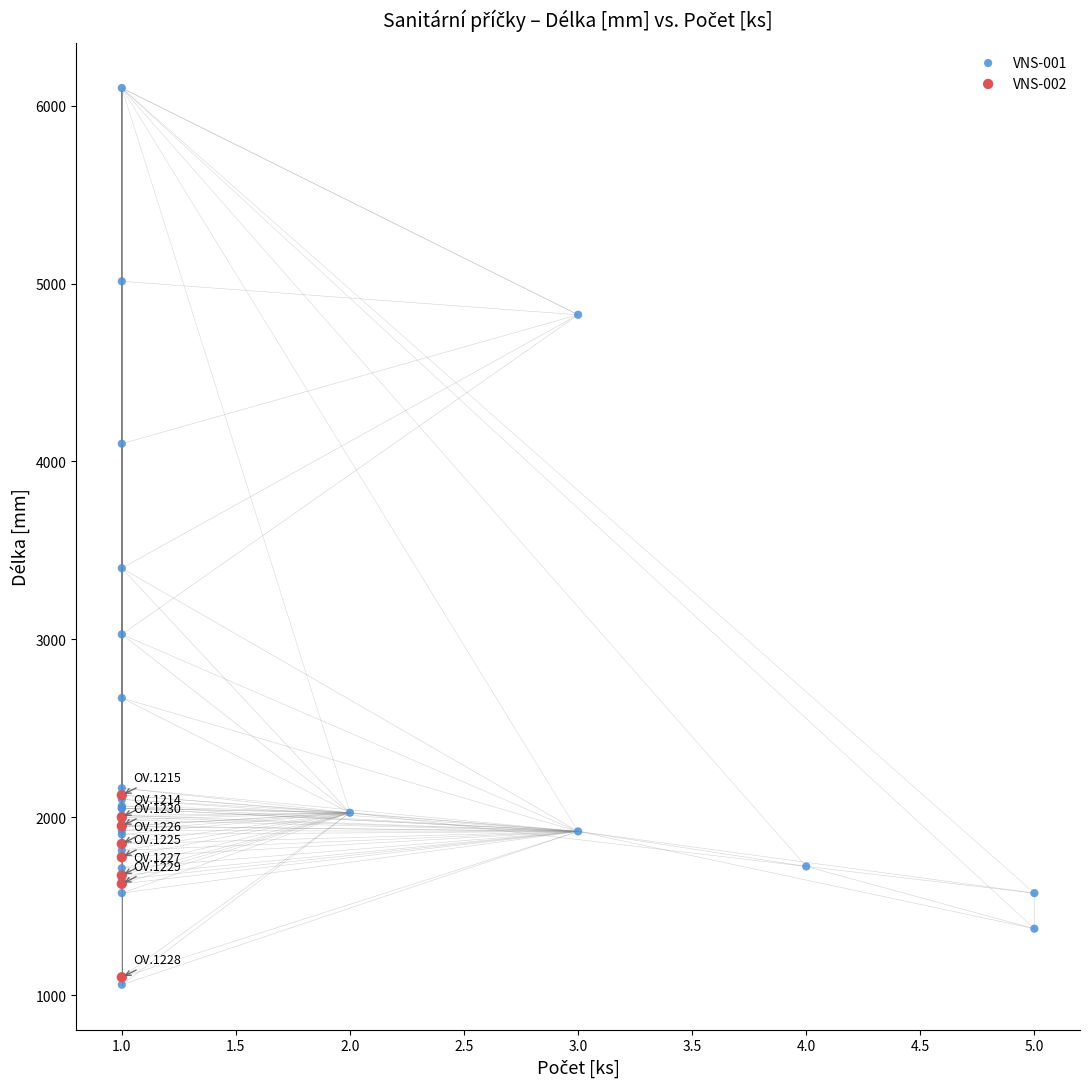

Which series has the largest Y range (max minus min)?

VNS-001